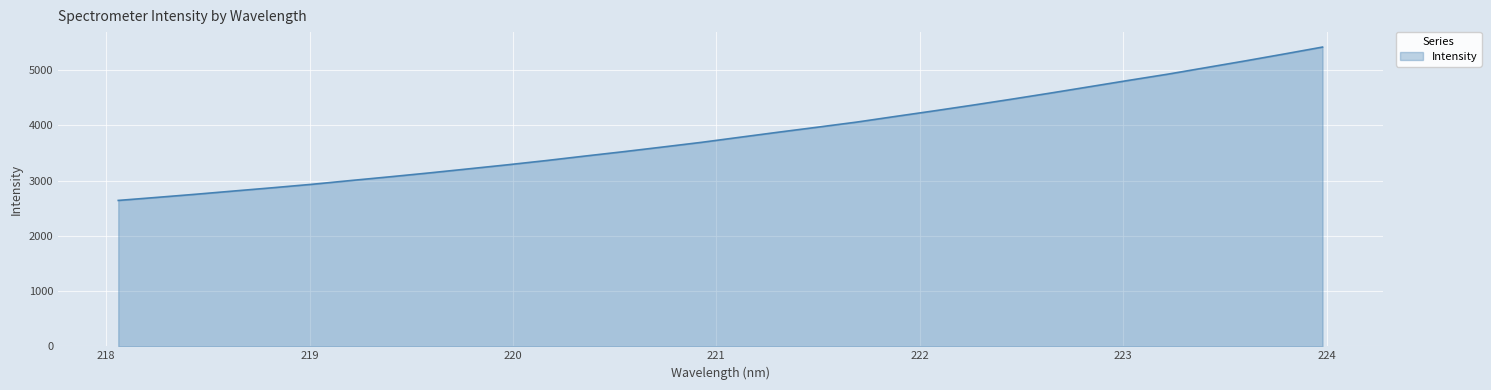

What is the maximum value shown in the chart?

5416.0